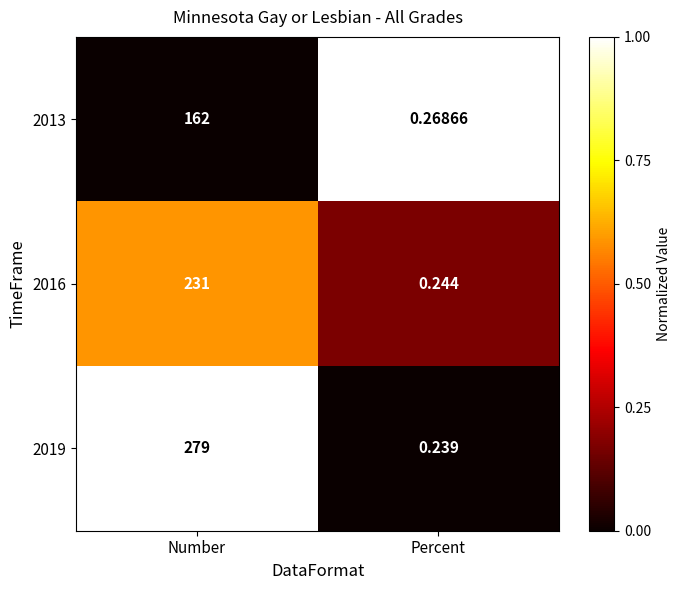

List the labels in order of 2013 value, smallest first.

Percent, Number